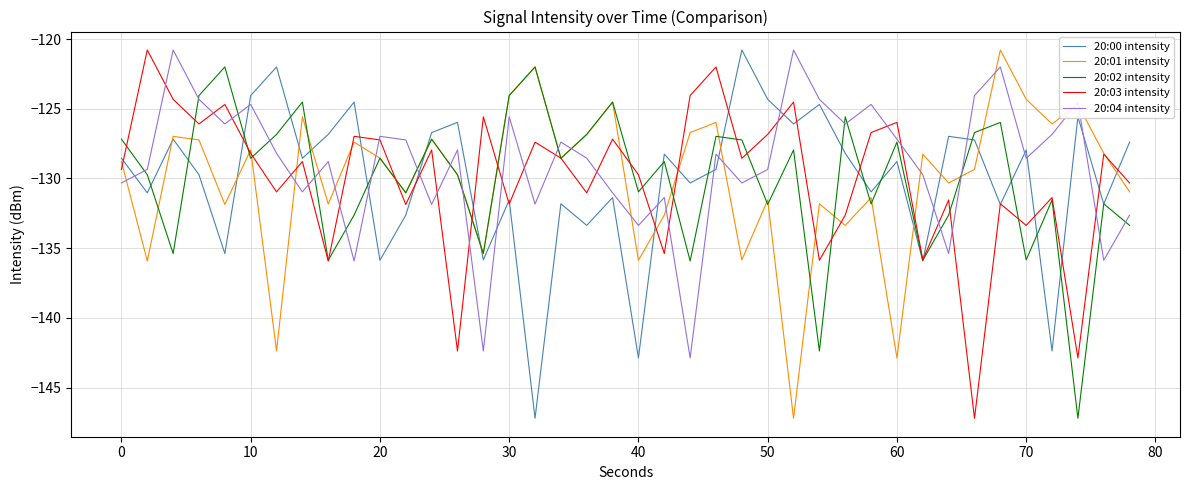

What is the lowest value of the 20:01 intensity series?

-147.2